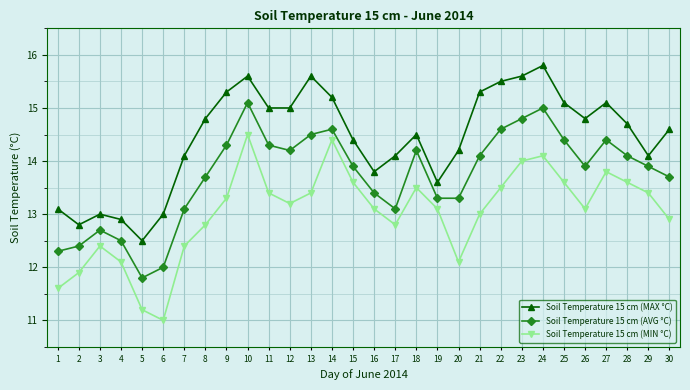

Which category has the highest value in the Soil Temperature 15 cm (MAX °C) series?

24